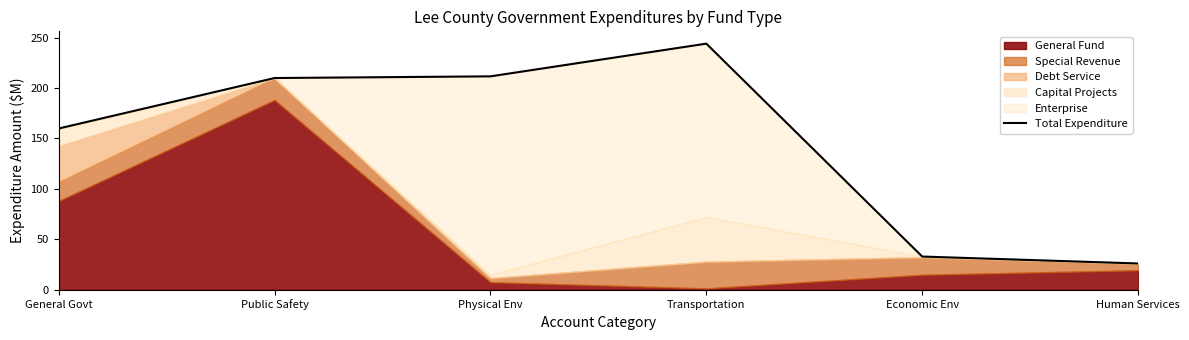

Does the chart have visible grid lines?

No